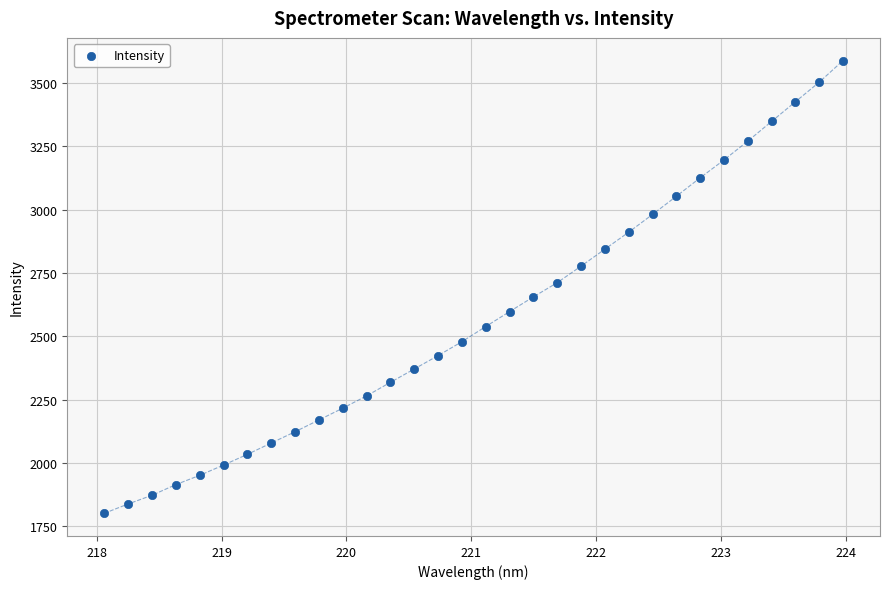

What is the range of X values (max minus min)?

5.9